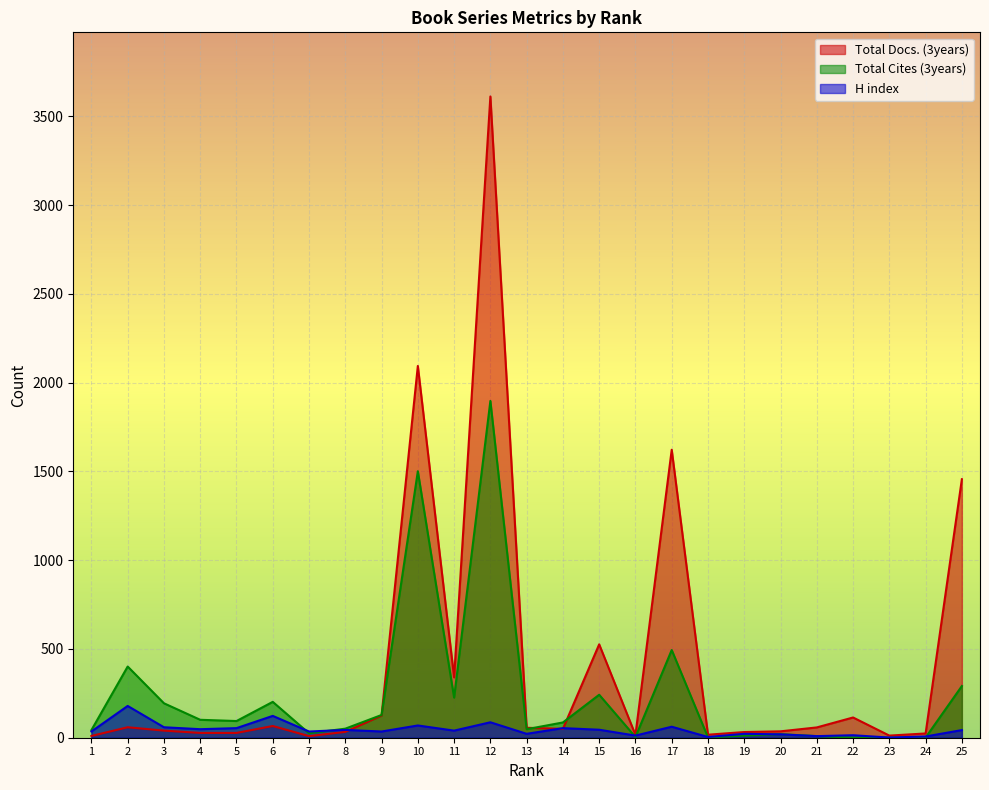

How many lines are shown in the chart?

3